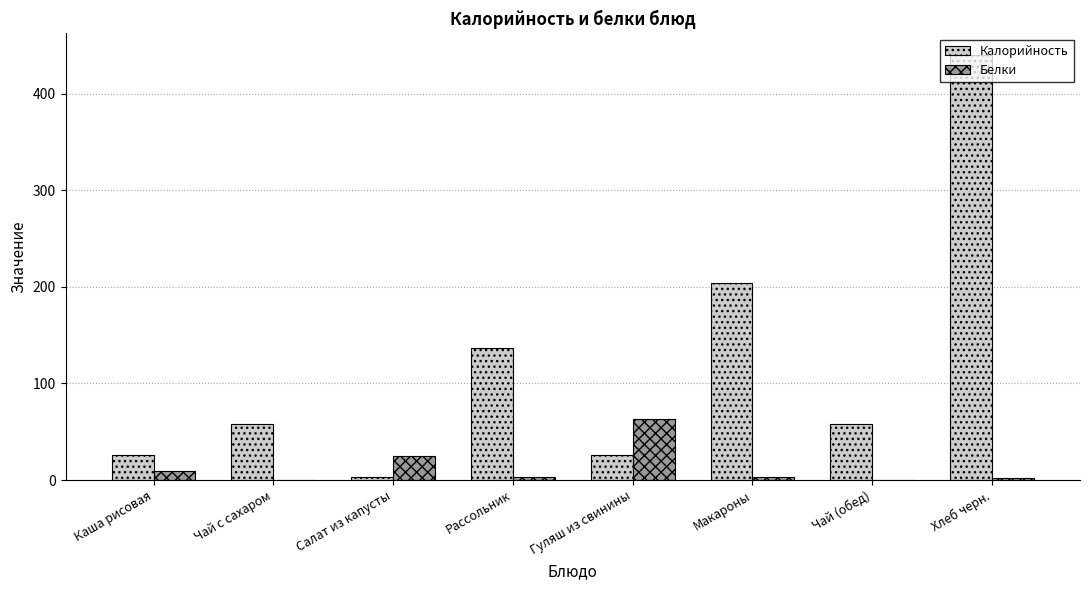

What is the total value across all series at Чай с сахаром?

58.2